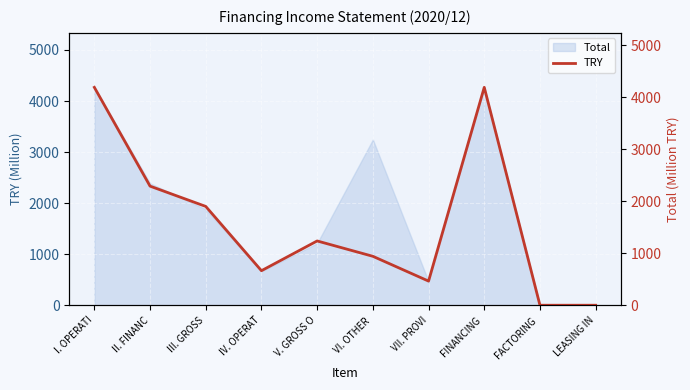

How many lines are shown in the chart?

1